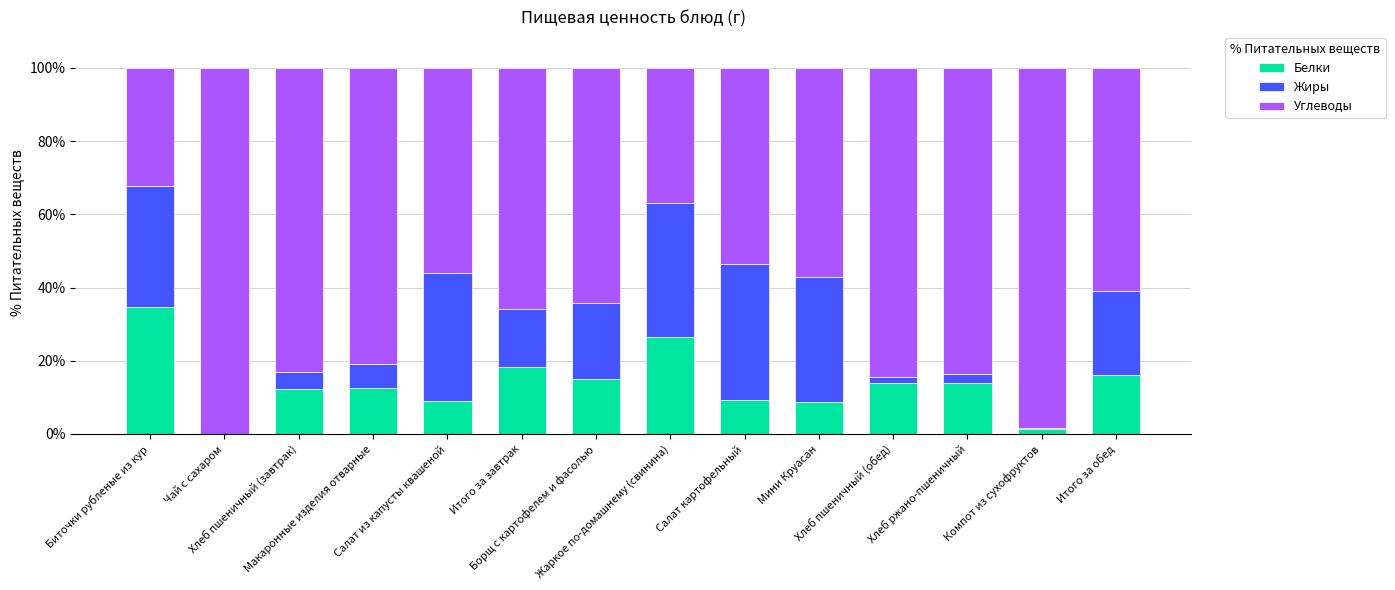

What is the sum of all Белки values?

191.8